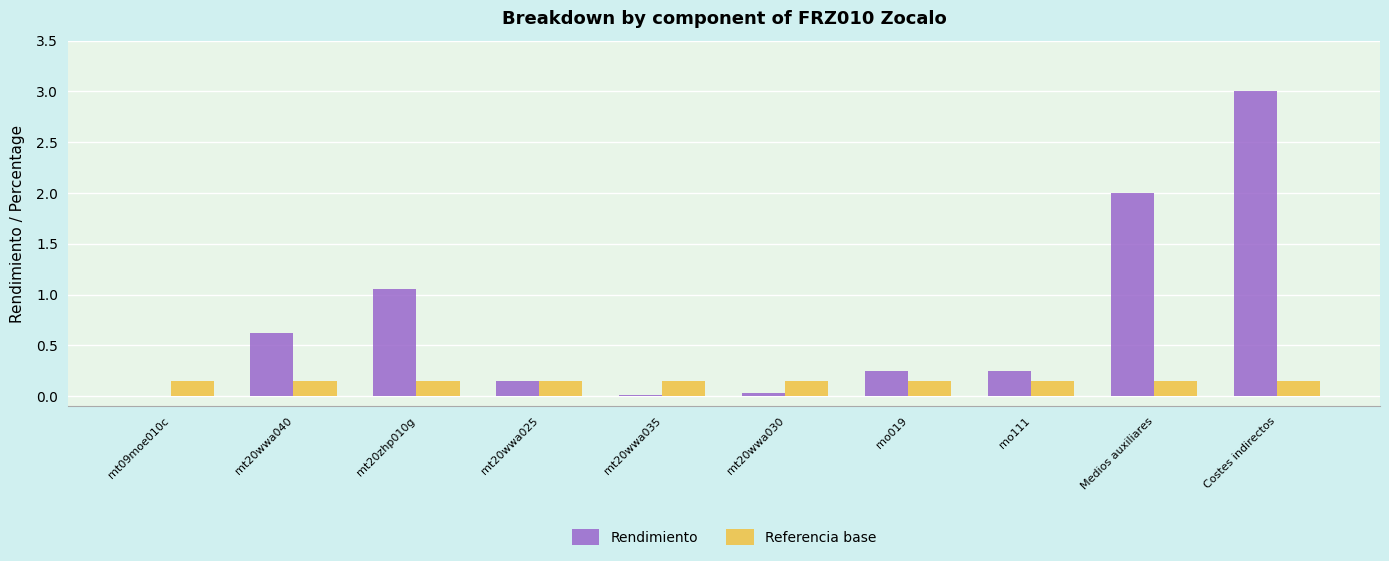

How many groups of bars are there?

10